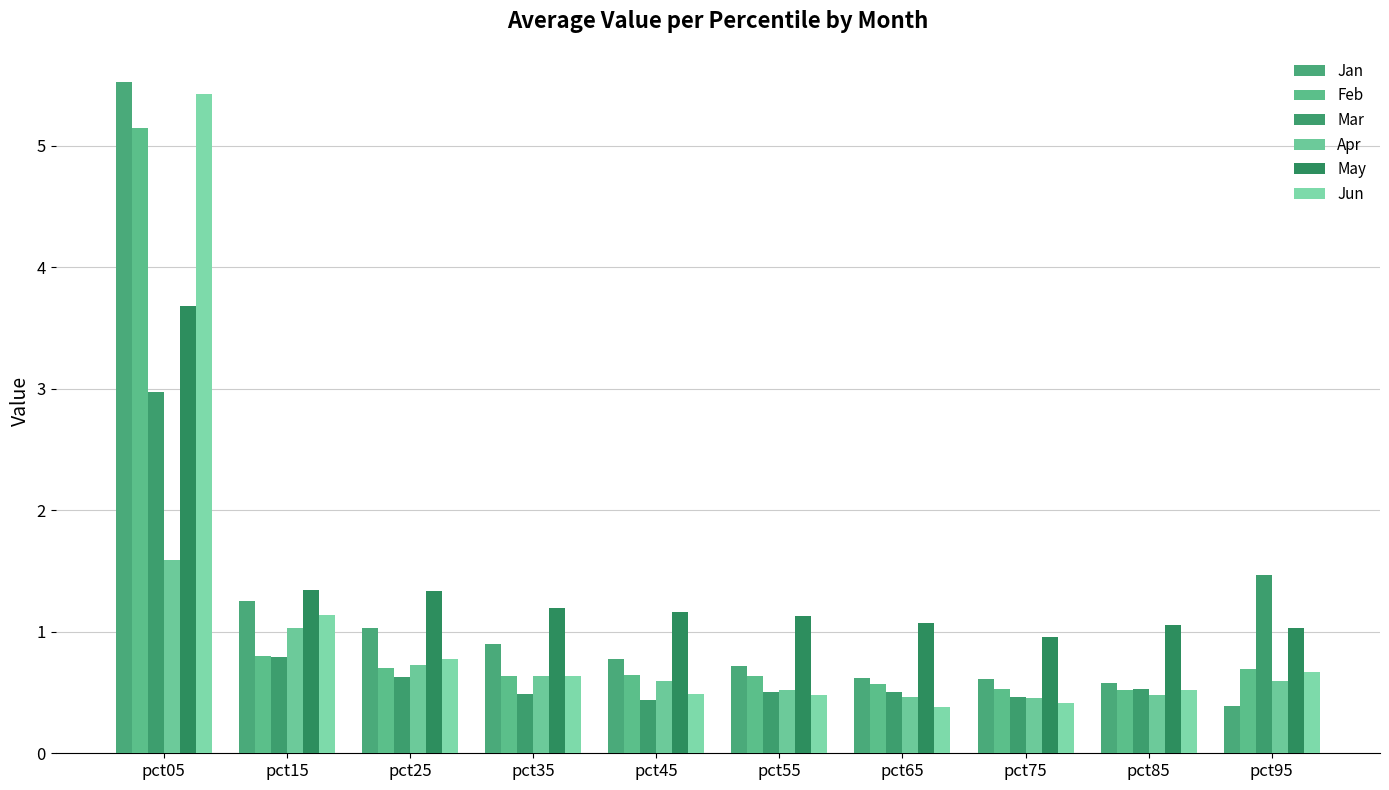

Rank the series at pct95 from highest to lowest value.

Mar, May, Feb, Jun, Apr, Jan